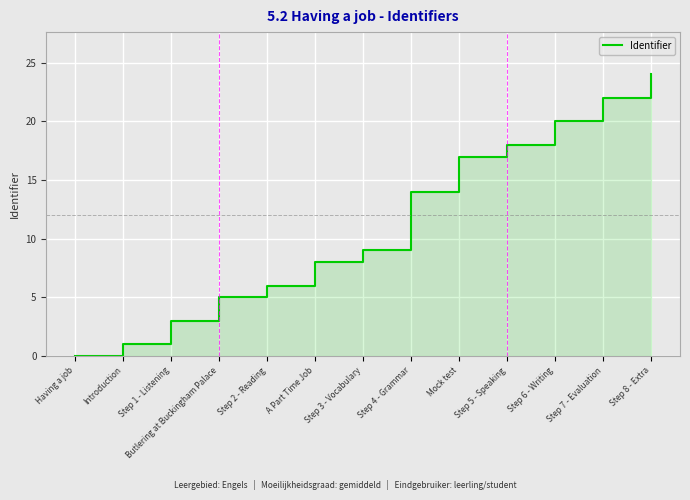

The value at Step 7 - Evaluation is 39. True or false?

False